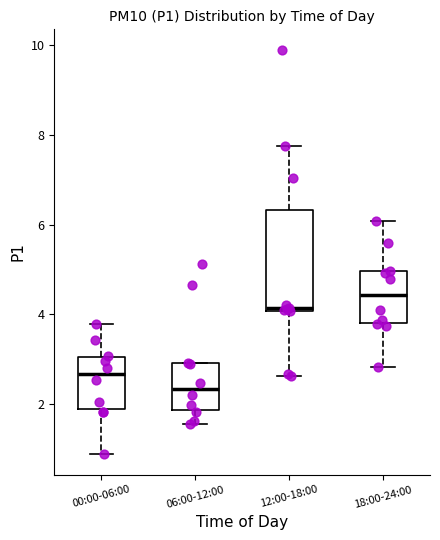

Reading left to right, transcribe this box plot: for each box, give where its median line is, the range the box spans, and where its two whiskers end, as read against the y-axis. The values are not printed on the chart, so give them approximately, as read against the axis.

00:00-06:00: median 2.6, box 1.8 to 3.0, whiskers 0.8 to 3.8
06:00-12:00: median 2.4, box 1.8 to 3.0, whiskers 1.6 to 3.0
12:00-18:00: median 4.2, box 4.0 to 6.4, whiskers 2.6 to 7.8
18:00-24:00: median 4.4, box 3.8 to 5.0, whiskers 2.8 to 6.0